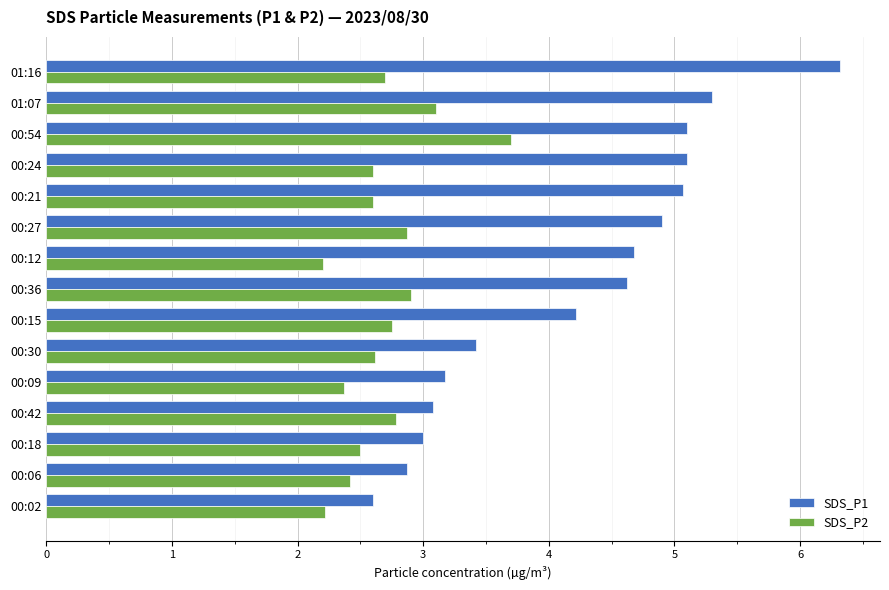

Which series has the largest total across all categories?

SDS_P1